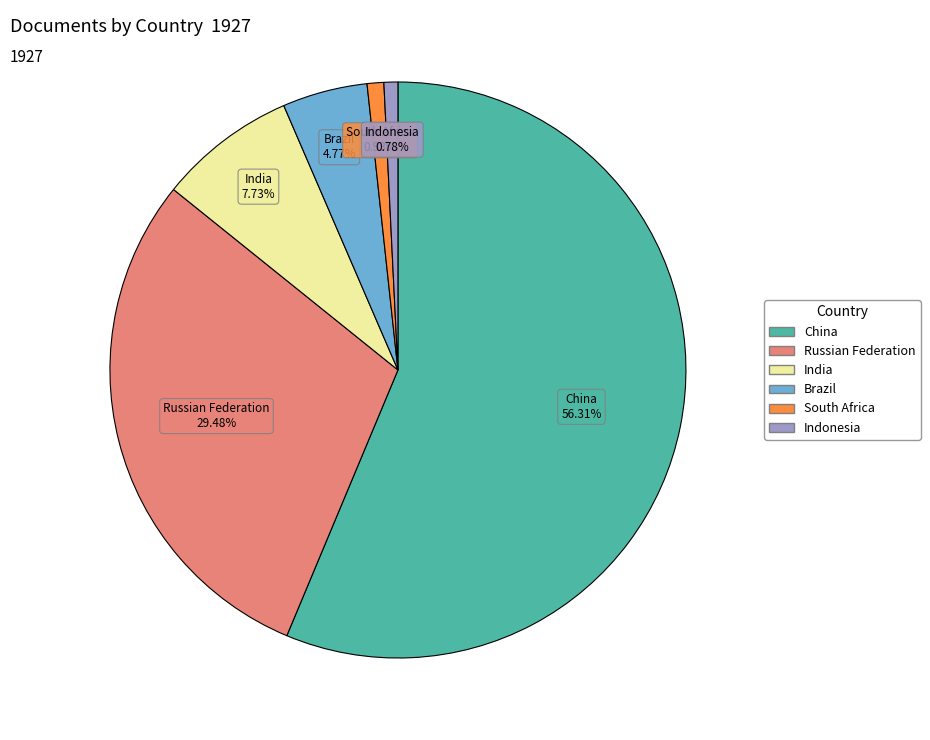

What percentage is the Russian Federation slice, to the nearest percent?

29%